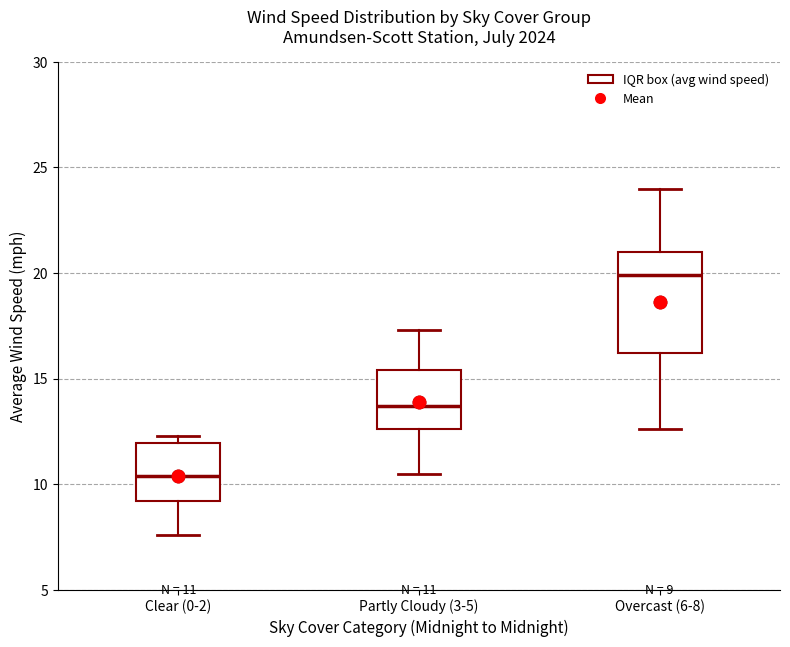

Which box has the lowest median line?

Clear (0-2)